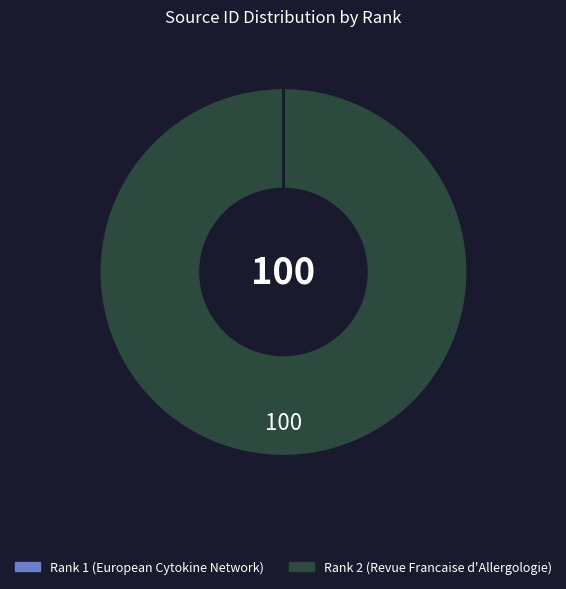

True or false: Rank 2 (Revue Francaise d'Allergologie) accounts for 100% of the total.

True